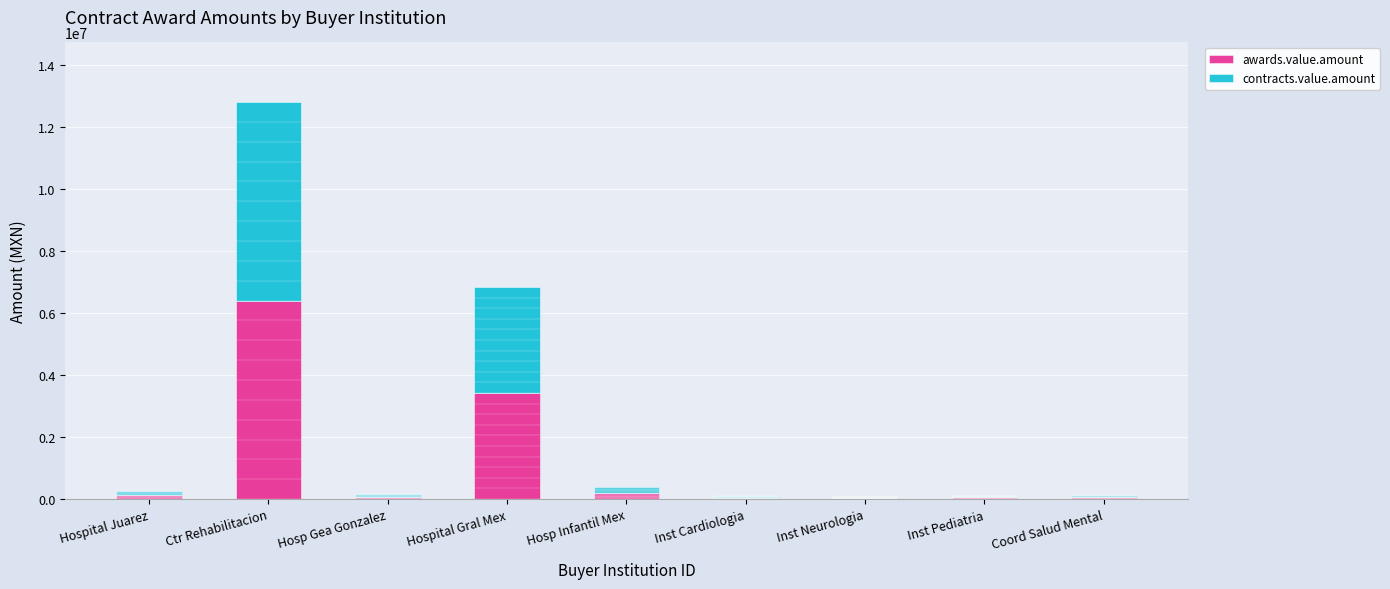

Is it true that awards.value.amount equals 6407738.0 at Ctr Rehabilitacion?

True